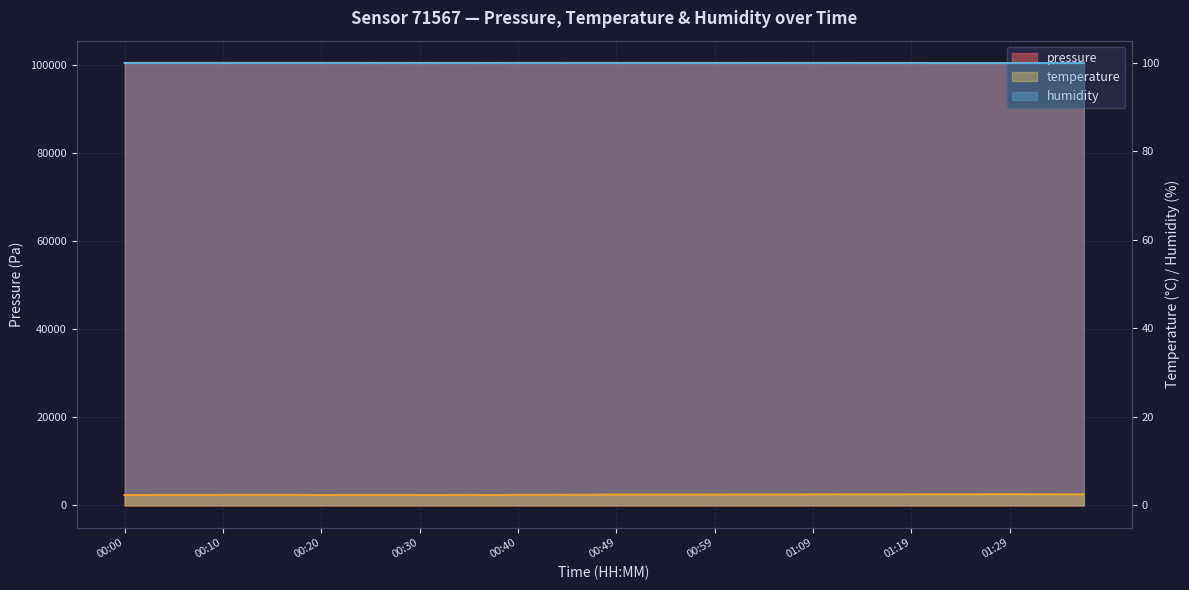

At which label is temperature closest to 2?

00:00